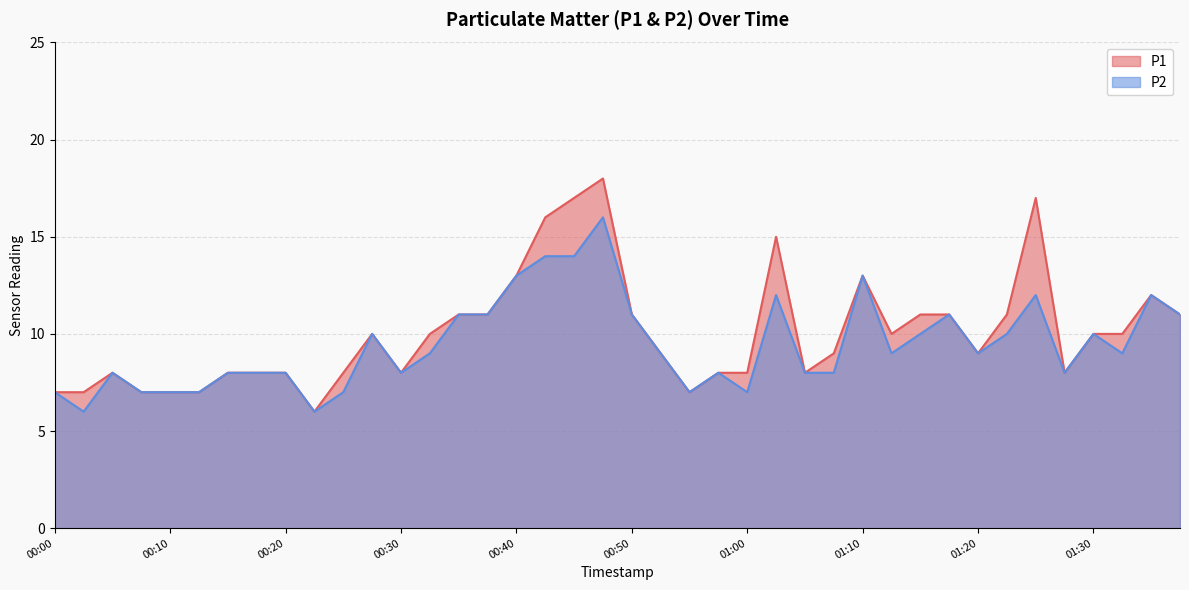

In P1, how many points are higher than both neighbors (excluding endpoints)?

7